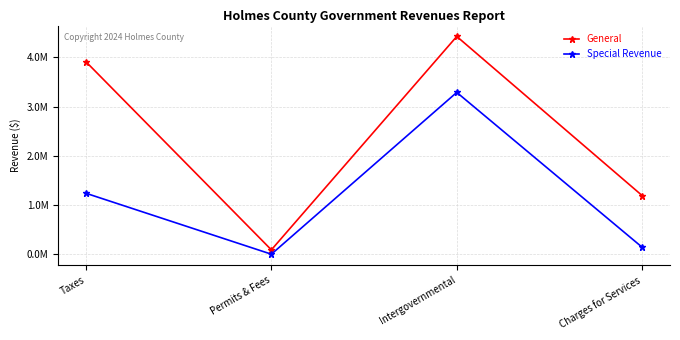

What are all the series names shown in the legend?

General, Special Revenue